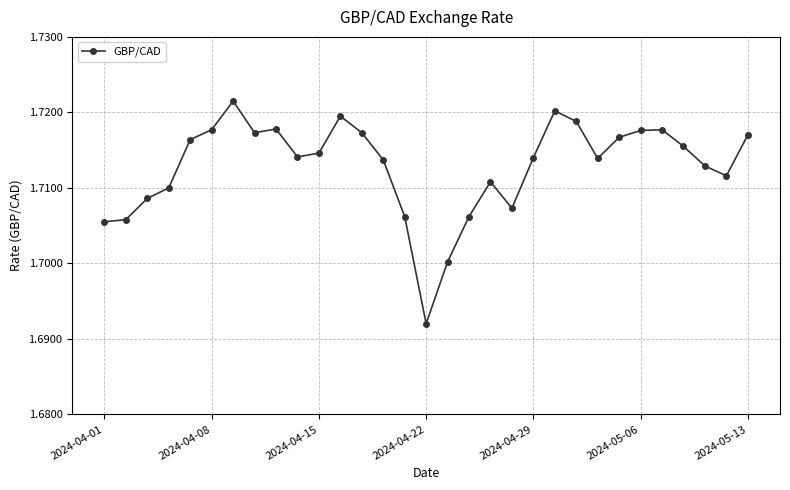

What is the sum of all values?

53.1